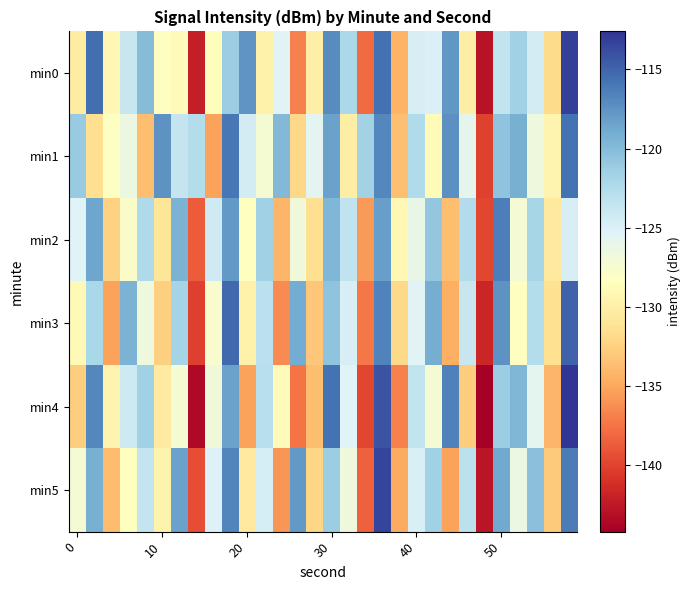

At which category is the sum across all series the highest?

18